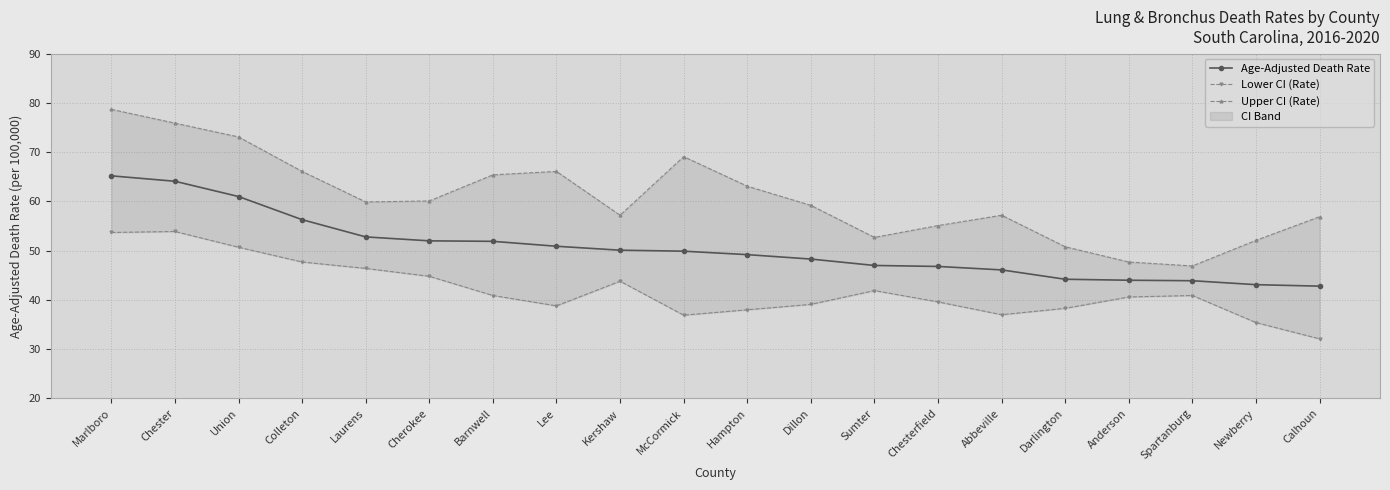

What is the difference between the highest and lowest values at Spartanburg?

6.0